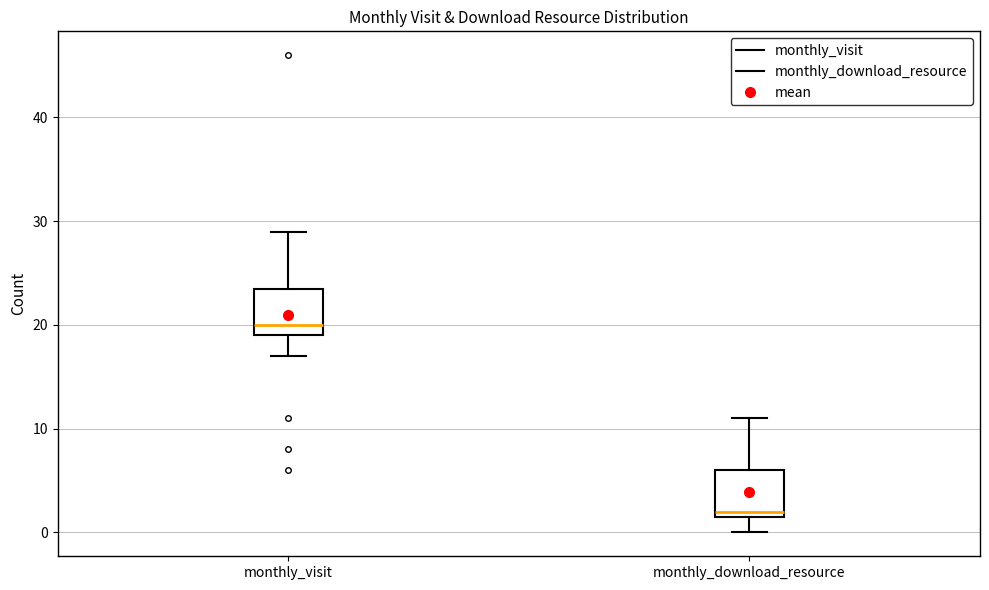

Which box has the highest median line?

monthly_visit